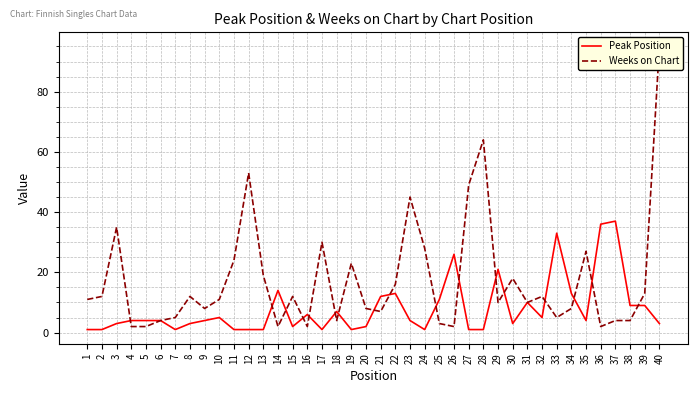

Which series changed the most between 9 and 14?

Peak Position